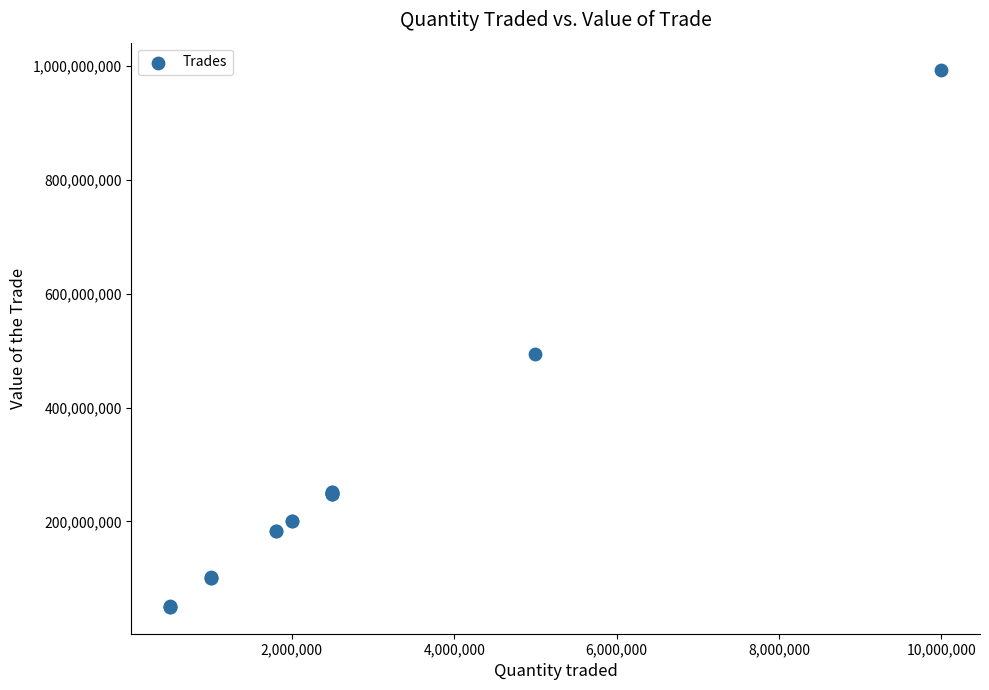

What Y value in the scatter plot is closest to 521732750?

494326000